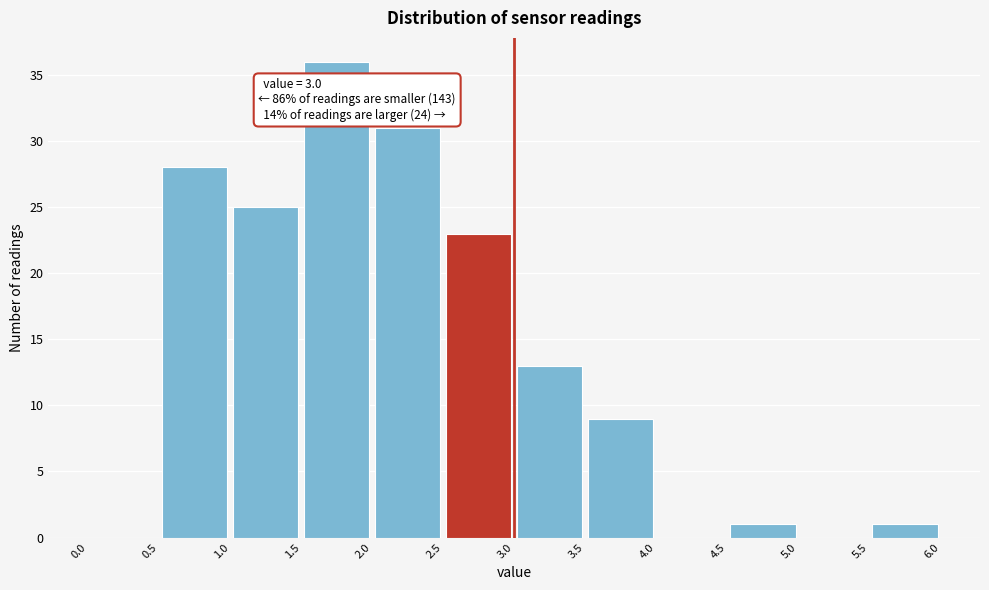

Which range on the x-axis has the tallest bar?

1.5 to 2.0